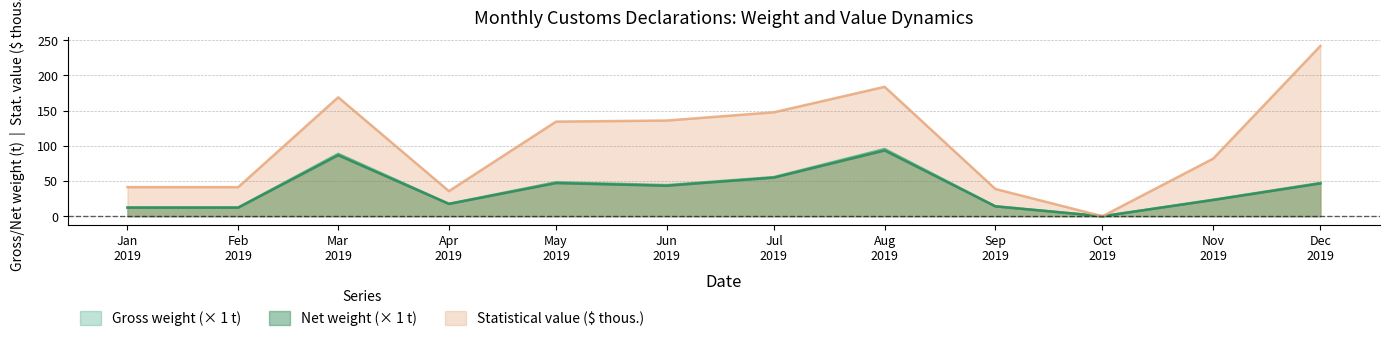

What are all the series names shown in the legend?

Gross weight (× 1 t), Net weight (× 1 t), Statistical value ($ thous.)